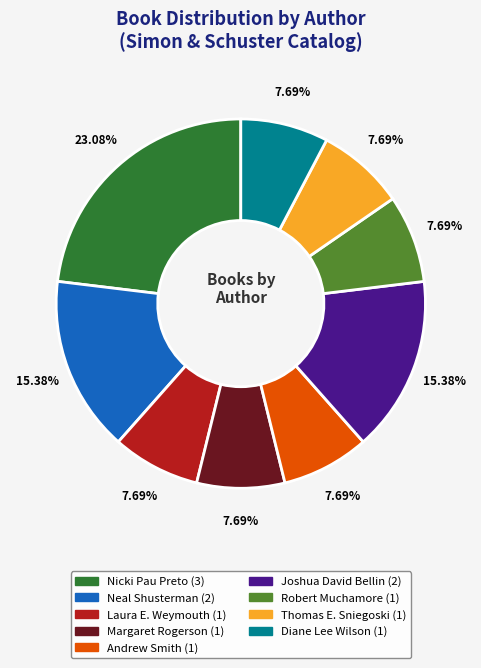

What is the largest slice in the pie chart?

Nicki Pau Preto